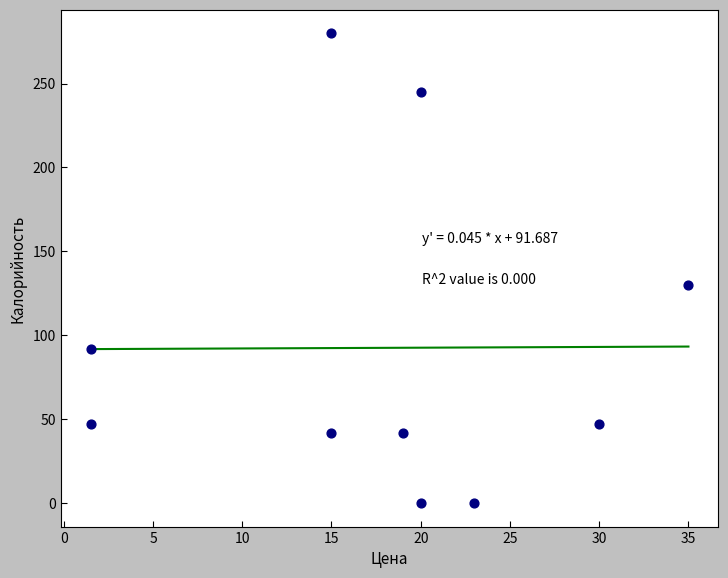

What is the range of Y values (max minus min)?

280